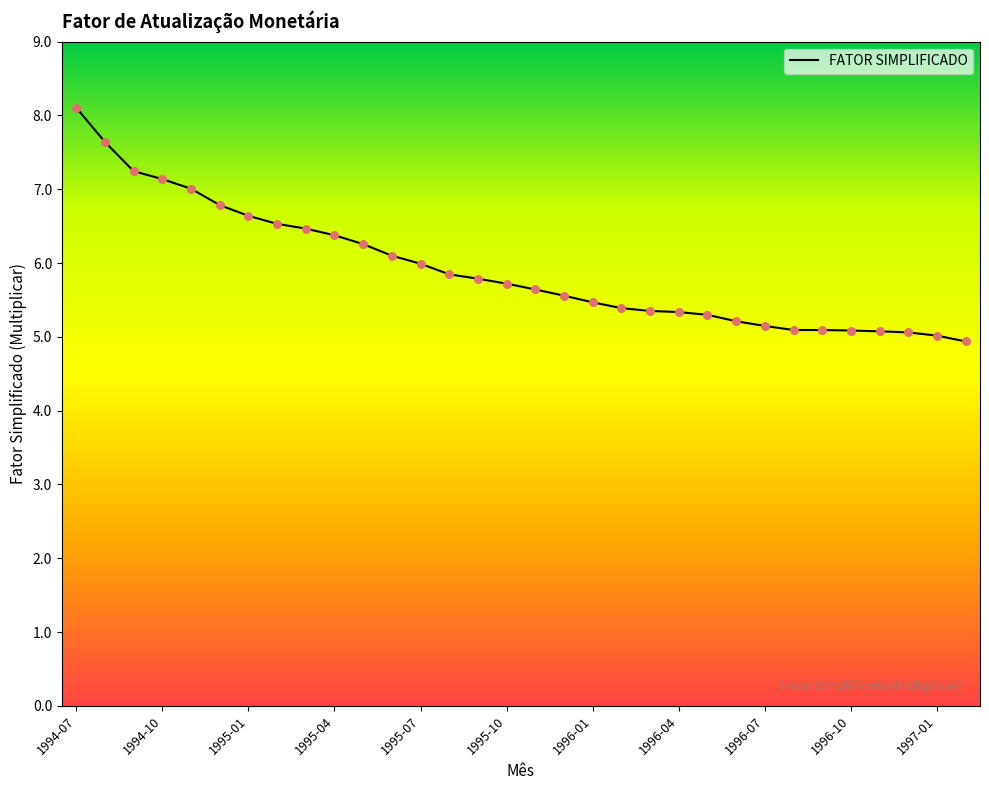

What is the minimum value shown in the chart?

4.9